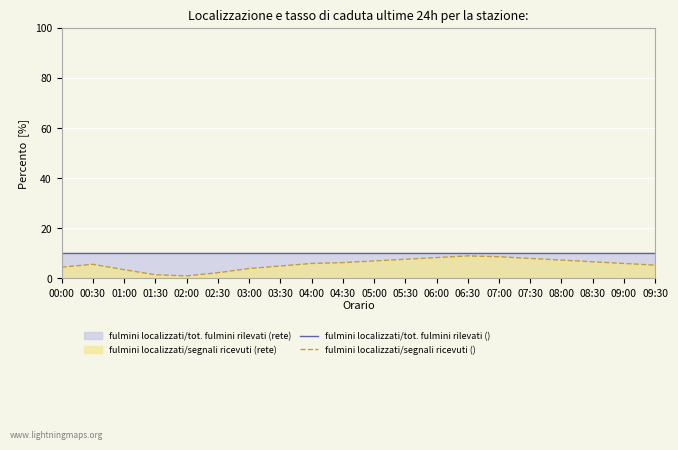

How many lines are shown in the chart?

2